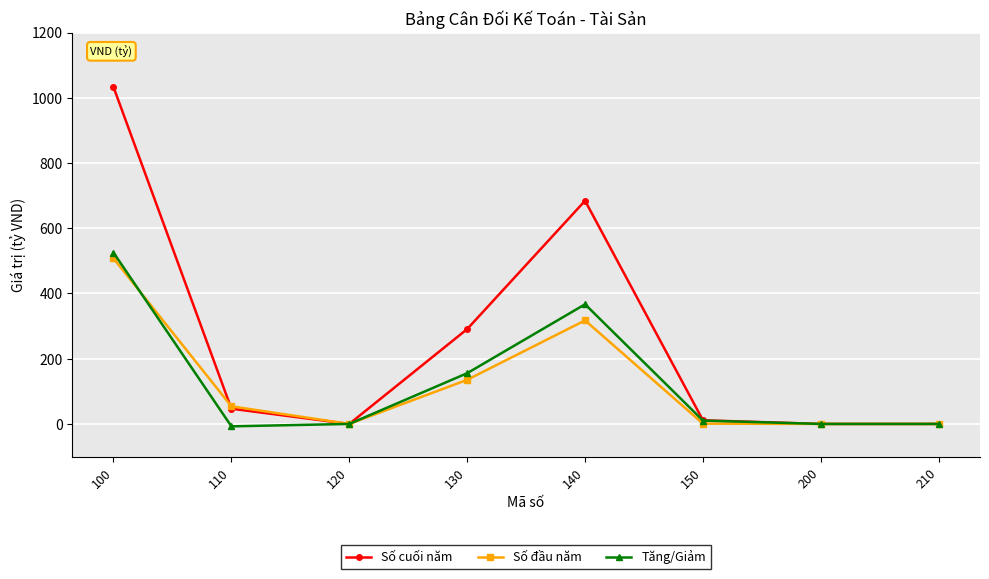

Which series has the largest total across all categories?

Số cuối năm